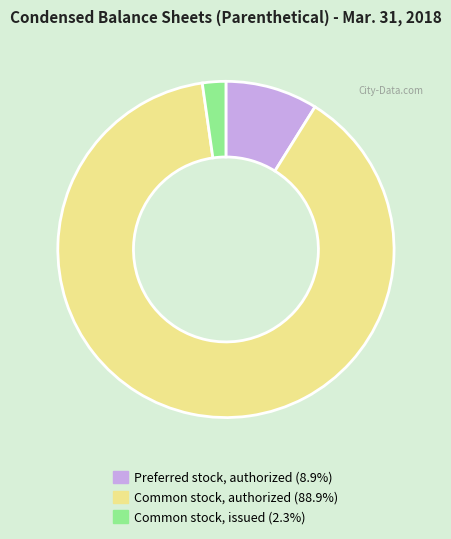

Does Preferred stock, authorized represent more than half of the total?

No